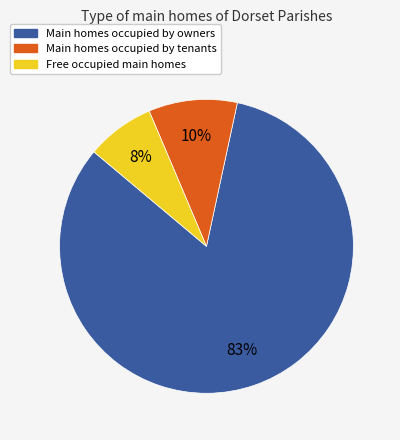

To the nearest percent, what is the average slice percentage?

33%